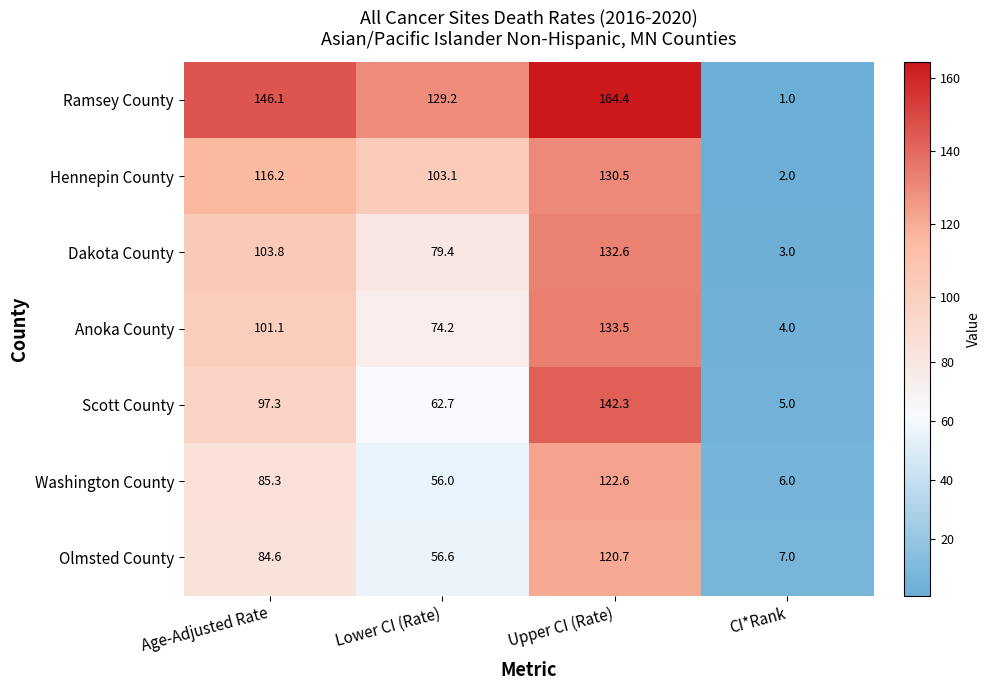

At which label does Scott County first exceed 97?

Age-Adjusted Rate